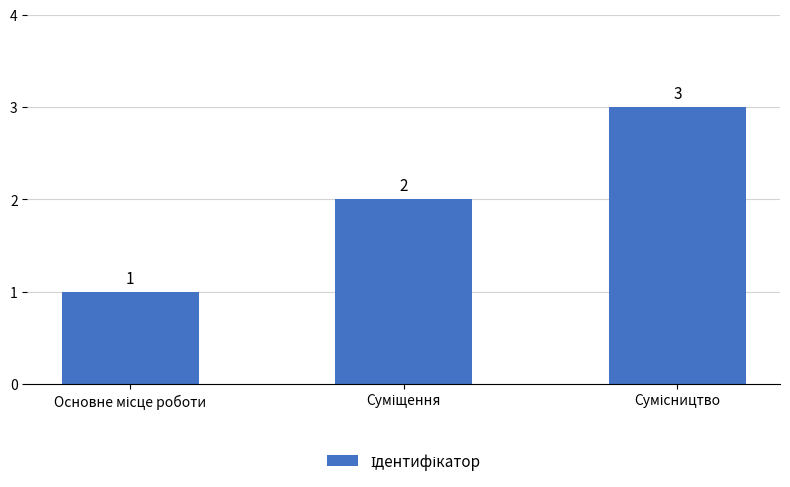

What is the greatest value displayed?

3